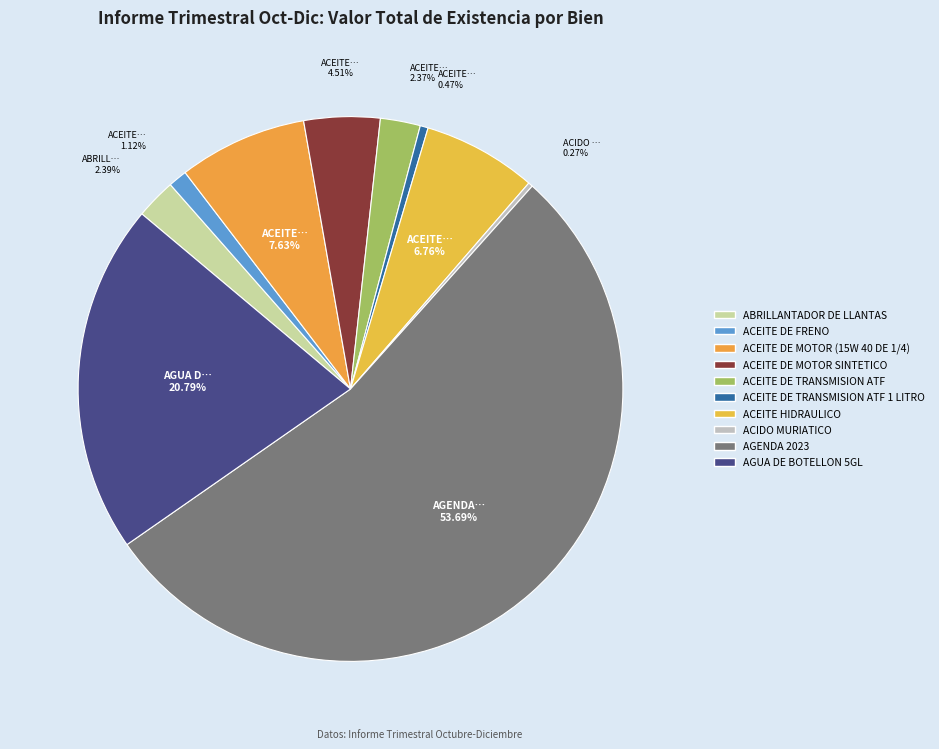

To the nearest percent, what is the average slice percentage?

10%